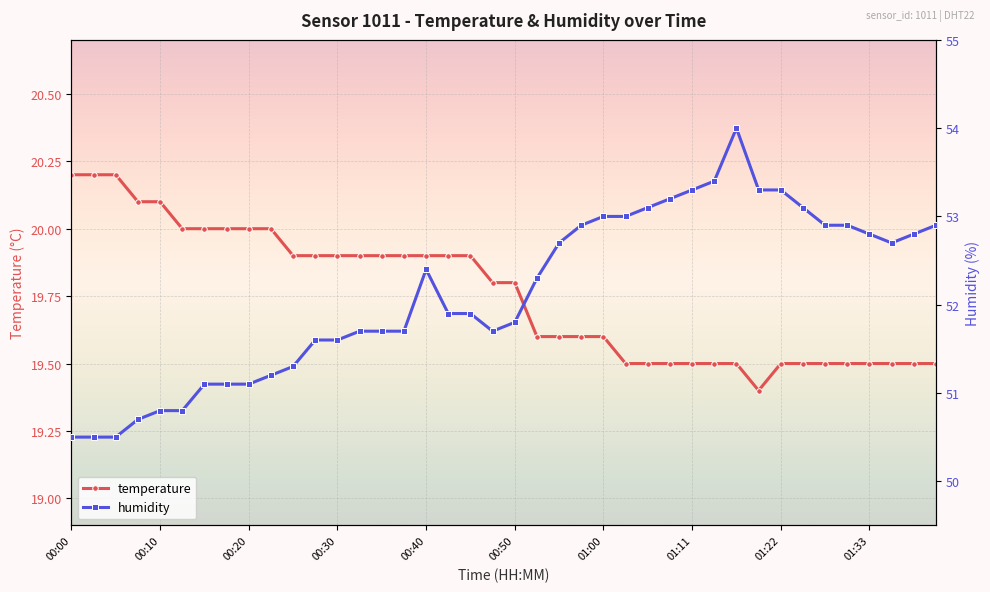

Is it true that temperature equals 32.6 at 00:50?

False